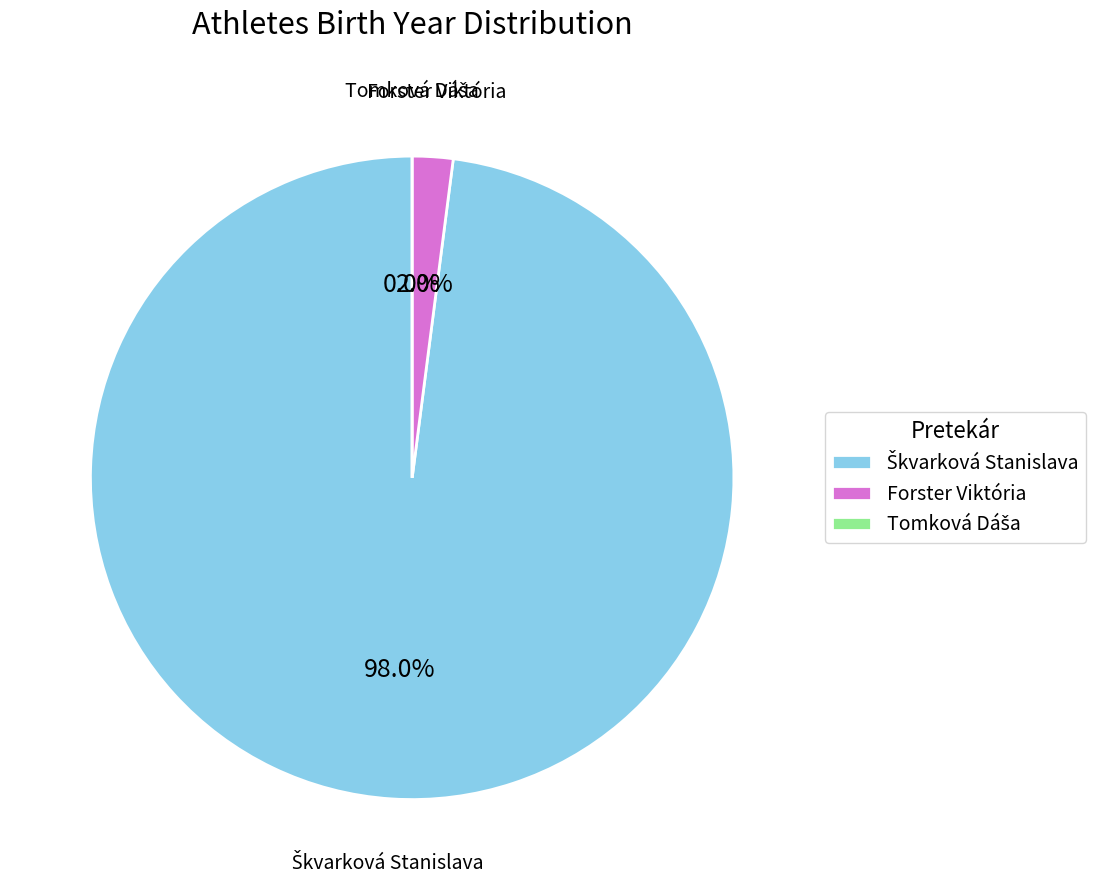

To the nearest percent, what is the difference between the Škvarková Stanislava and Forster Viktória slice percentages?

96%